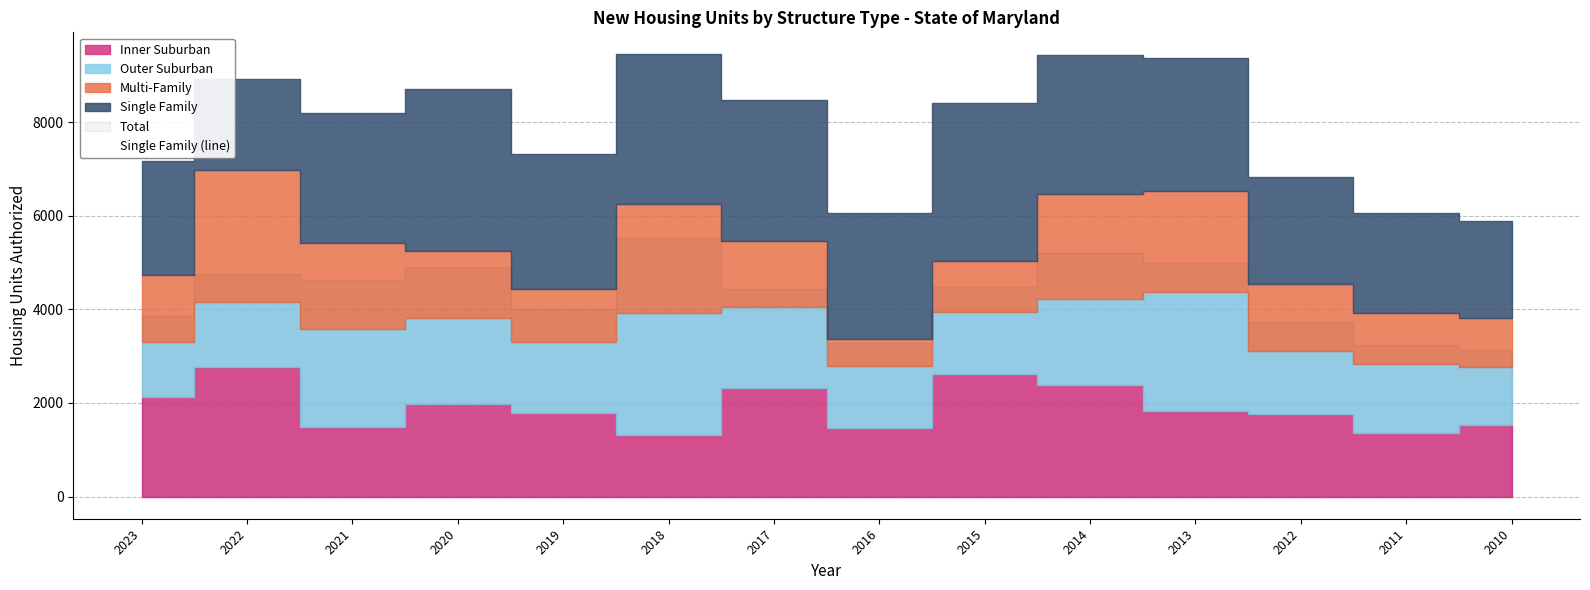

Which series has the largest range (max minus min)?

Total